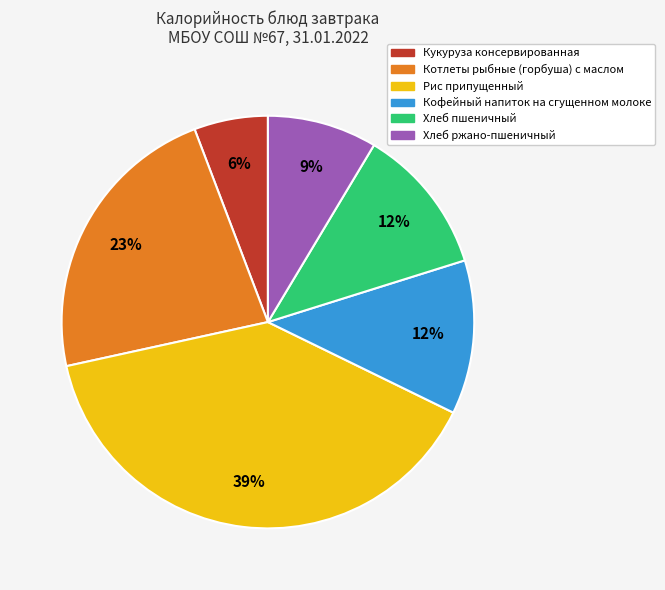

Is the sum of Котлеты рыбные (горбуша) с маслом and Хлеб ржано-пшеничный greater than half?

No